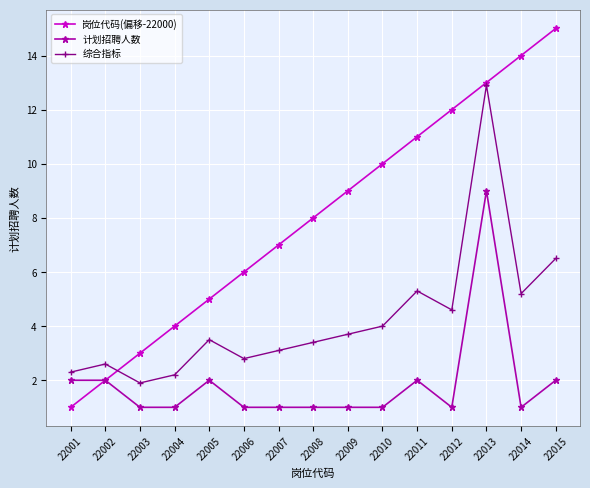

What is the difference between the second highest and minimum values in the 岗位代码(偏移-22000) series?

13.0